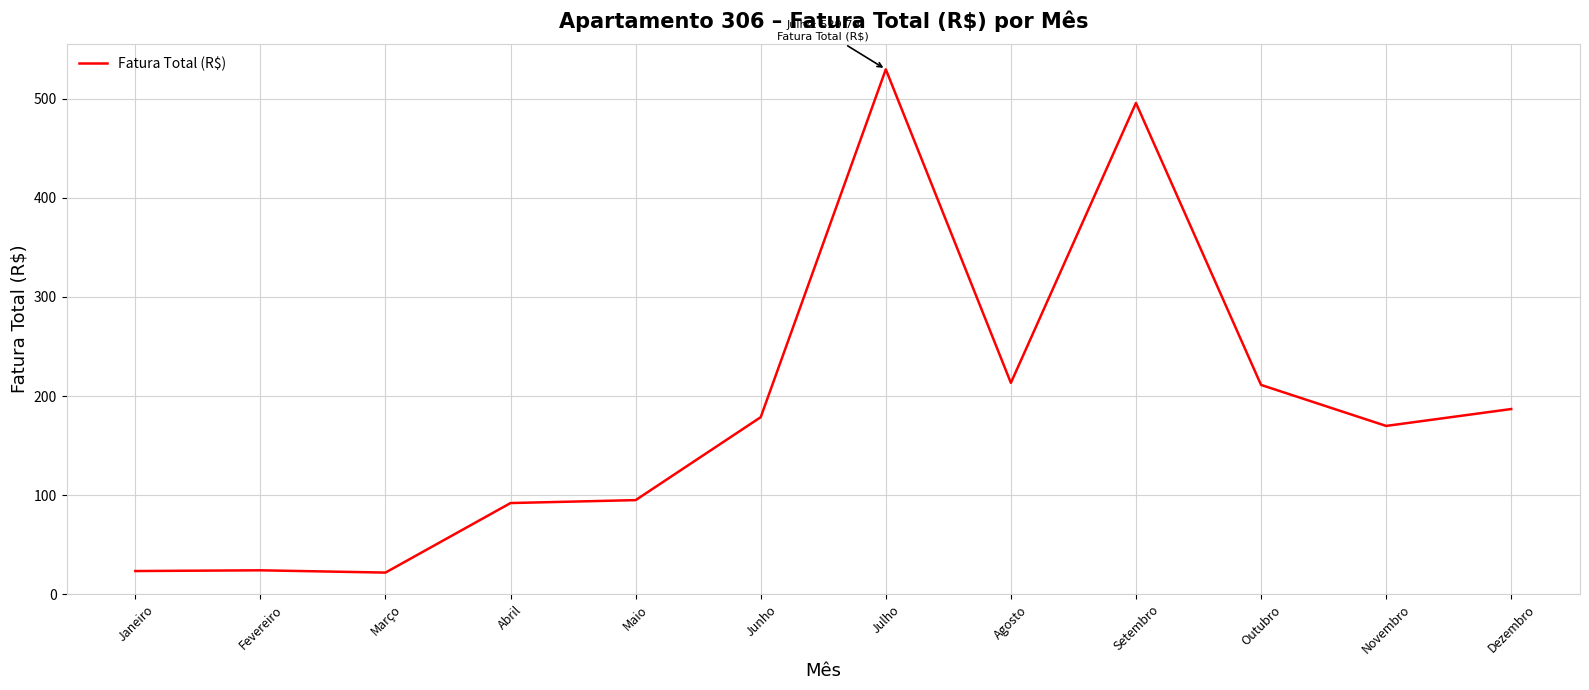

What is the difference between the values at Fevereiro and Março?

2.3